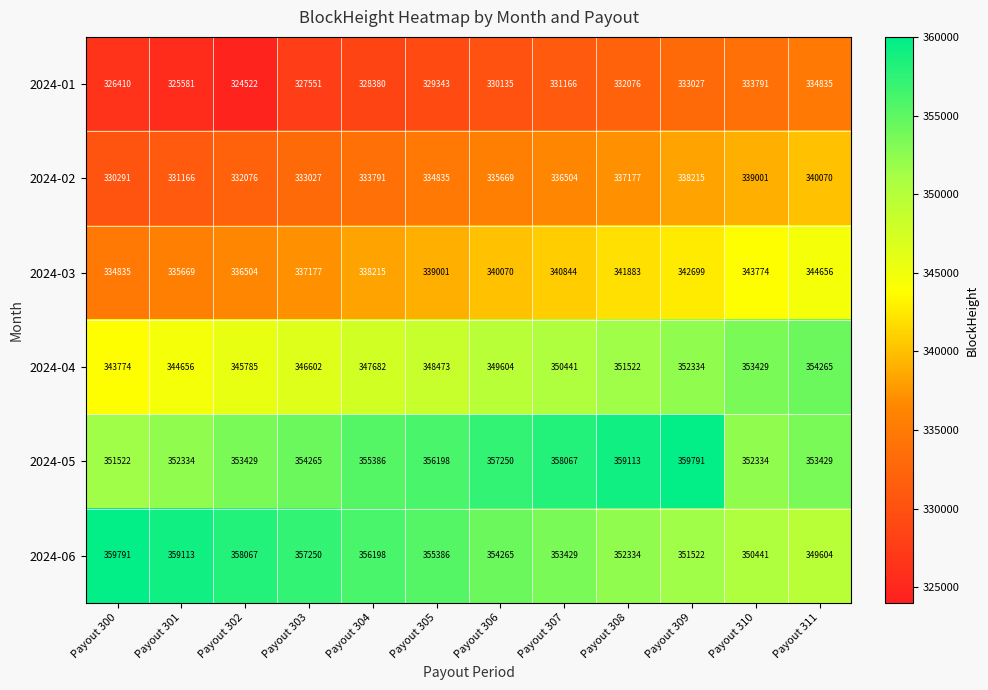

What is the total value across all series at Payout 302?

2050383